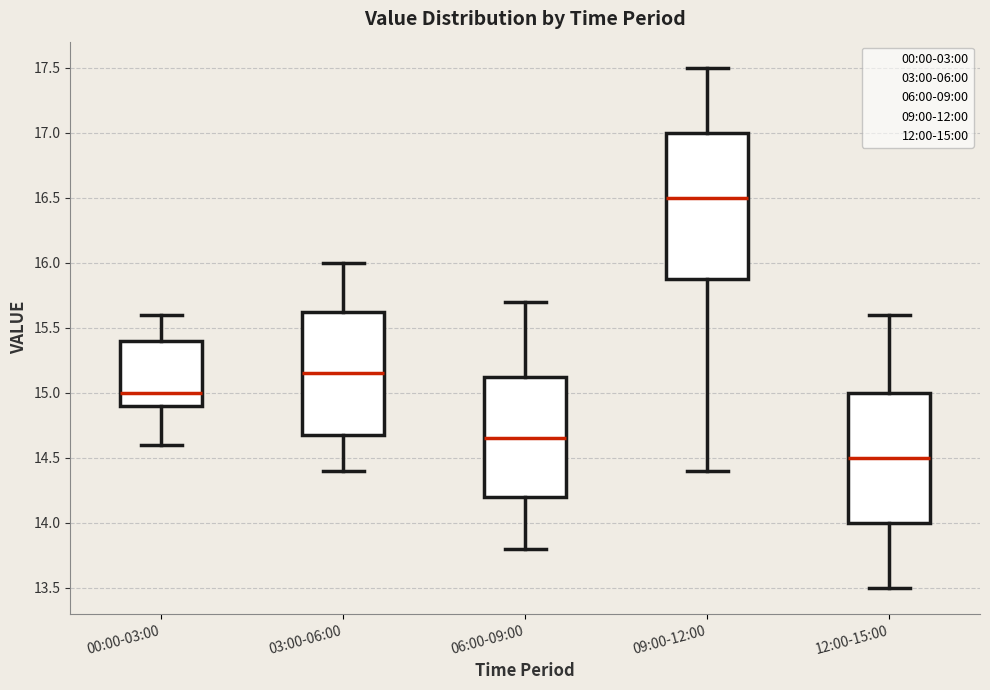

Which box is the tallest, from its lower edge to its upper edge?

09:00-12:00